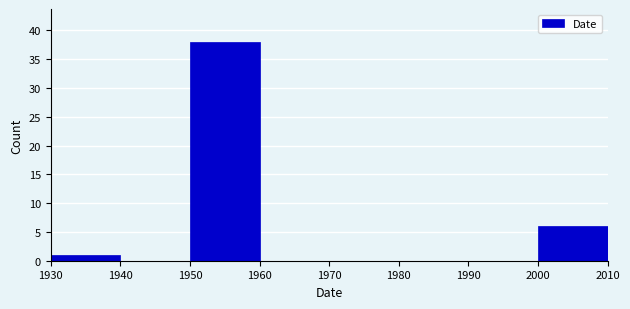

Over which range of the x-axis is the bar tallest?

1950 to 1960